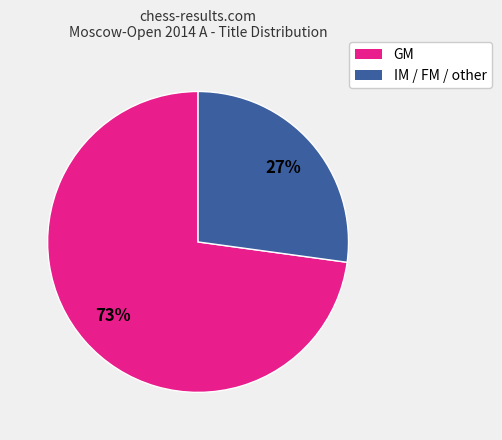

Is there any slice that represents more than half of the pie?

Yes